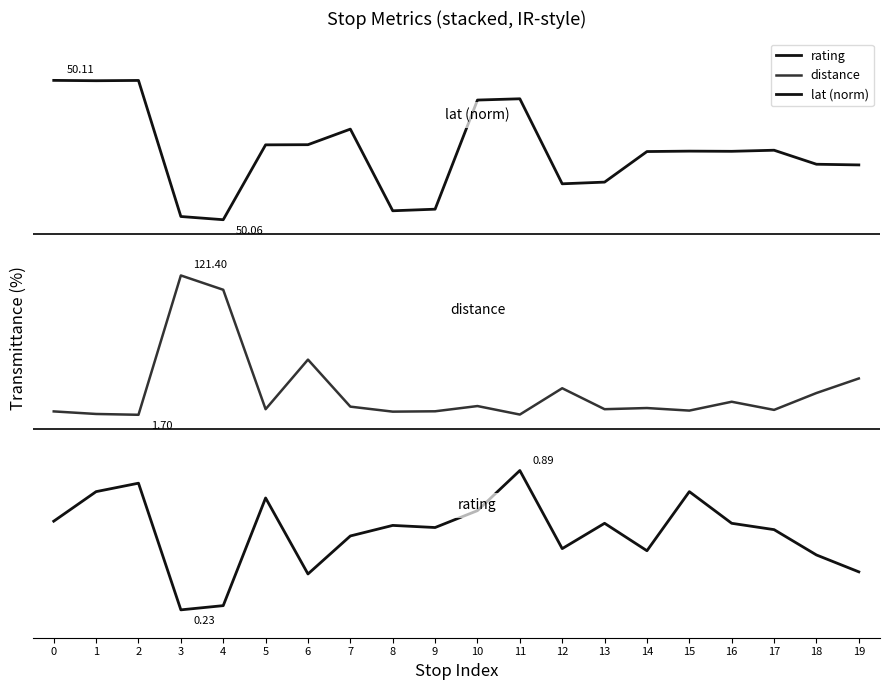

Does the chart display data point markers on the line(s)?

No